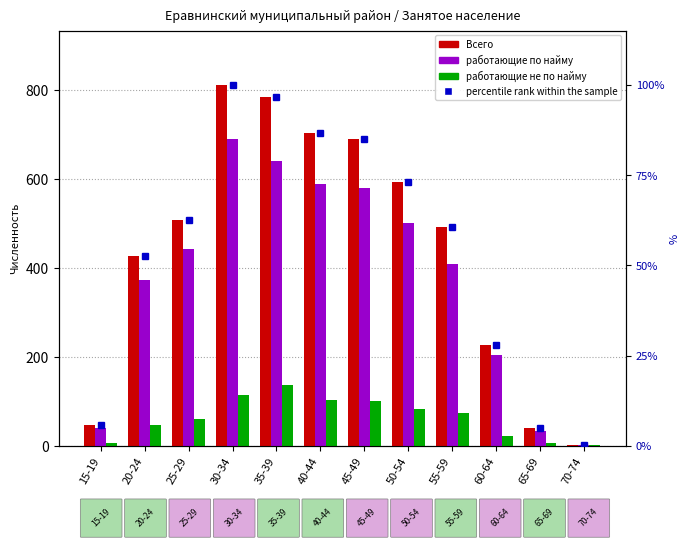

At how many categories does at least one series exceed 609?

4